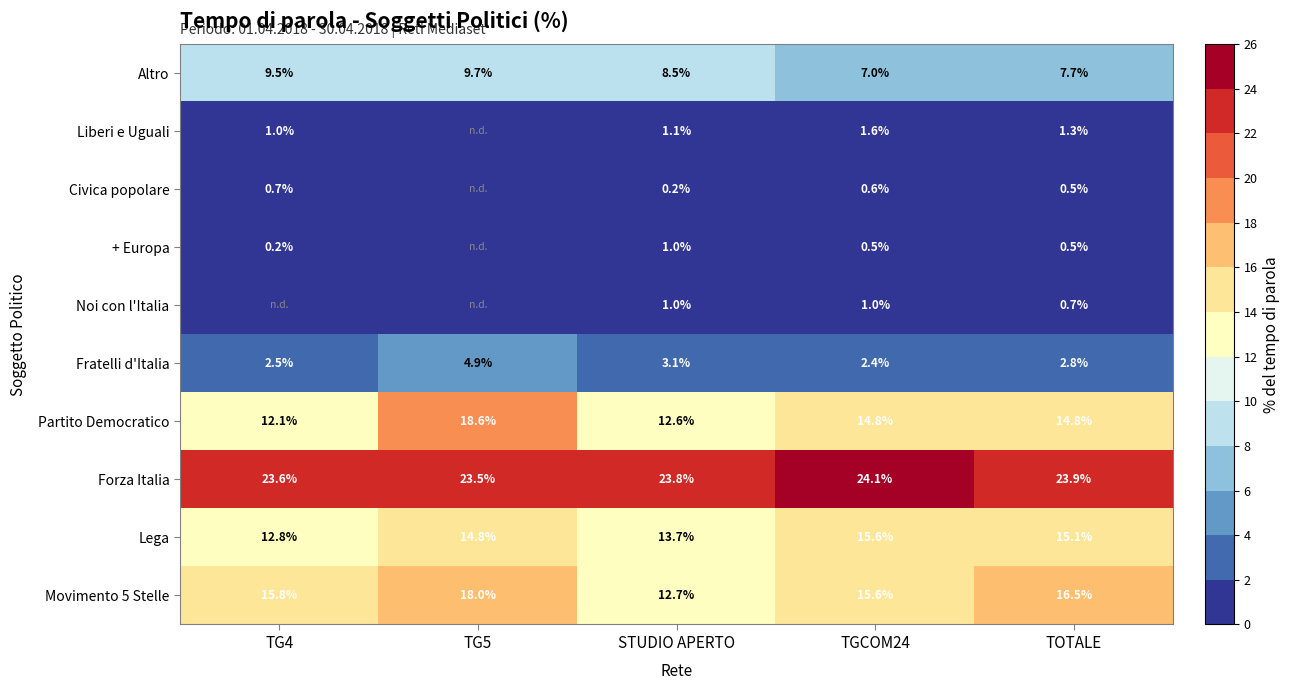

Is the value of Partito Democratico at TGCOM24 greater than the value of + Europa at STUDIO APERTO?

Yes